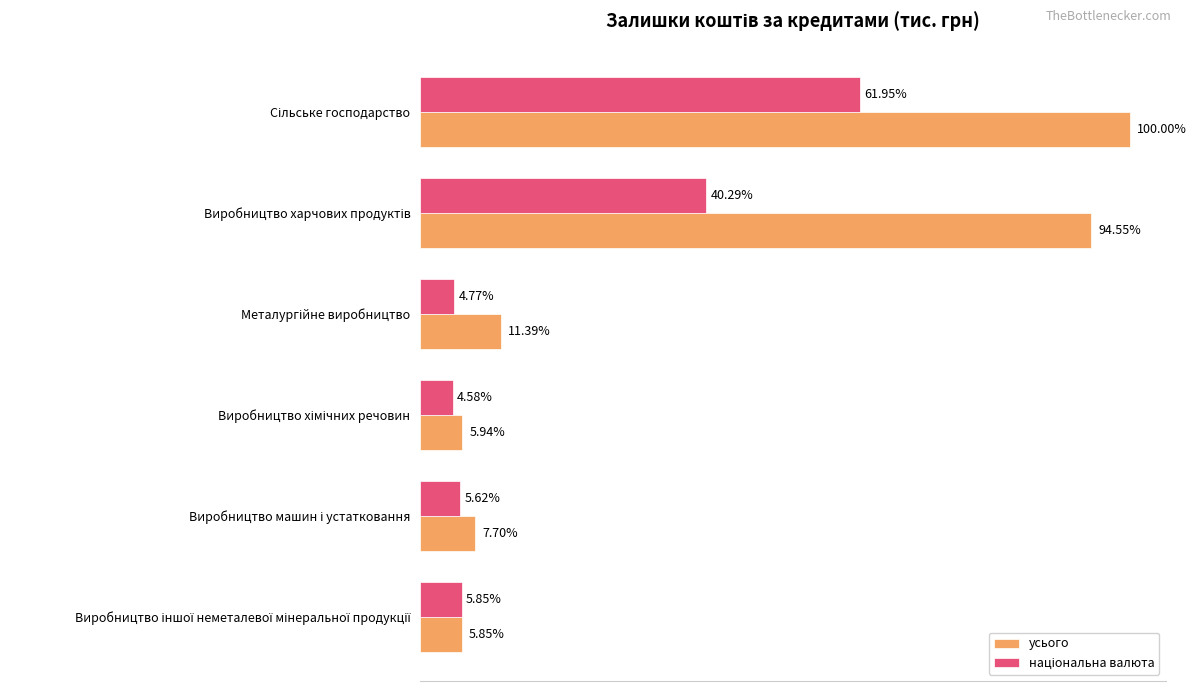

List the labels in order of національна валюта value, smallest first.

Виробництво хімічних речовин, Металургійне виробництво, Виробництво машин і устатковання, Виробництво іншої неметалевої мінеральної продукції, Виробництво харчових продуктів, Сільське господарство